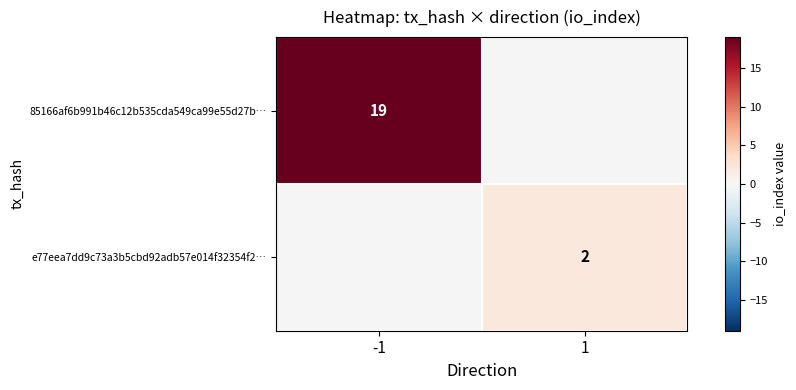

The value of e77eea7dd9c73a3b5cbd92adb57e014f32354f2… at 1 is 1. True or false?

False